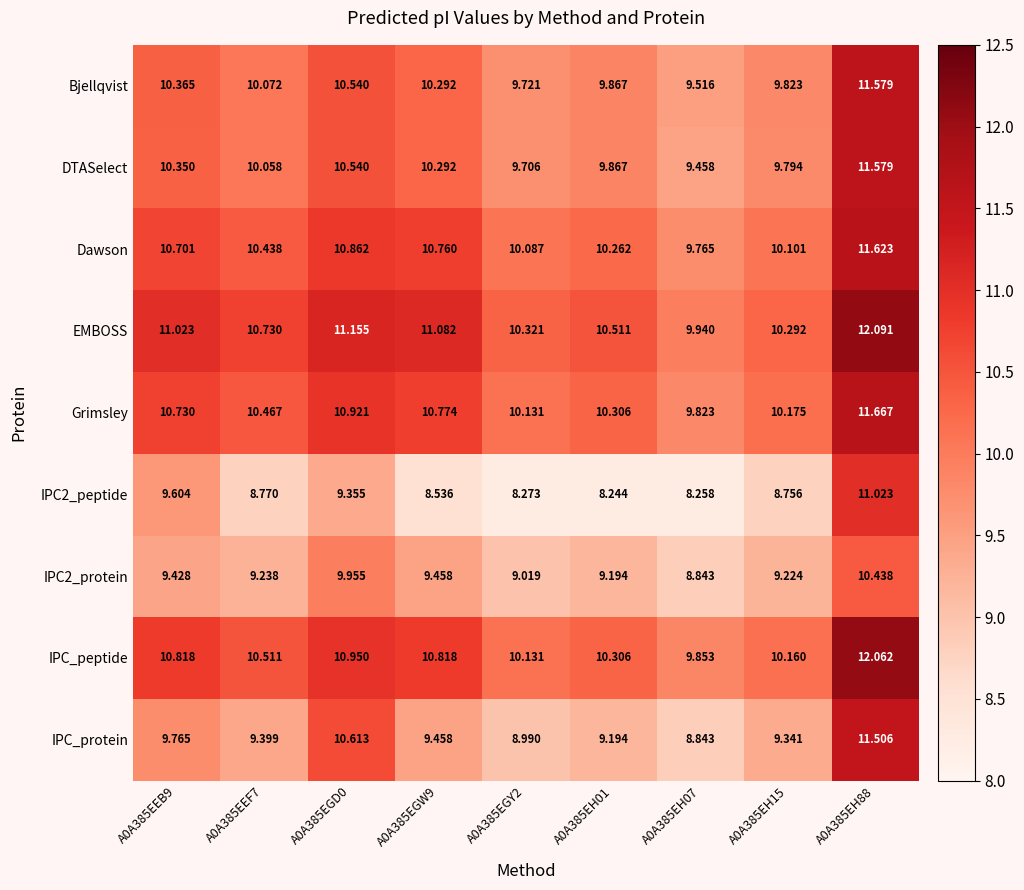

At how many categories does at least one series exceed 10?

8